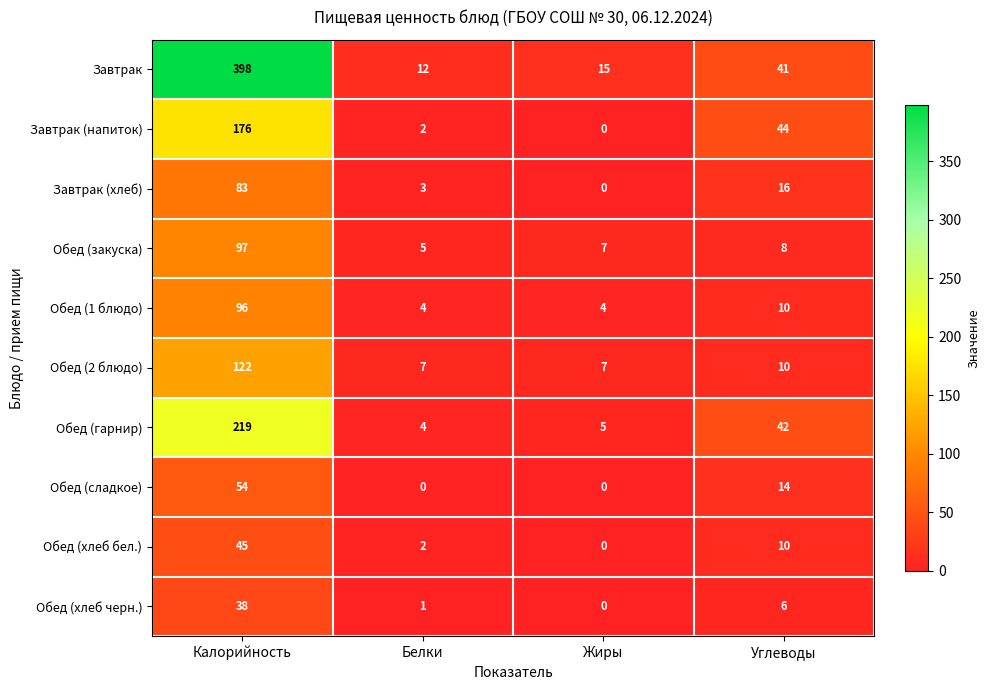

At which category is the sum across all series the highest?

Калорийность